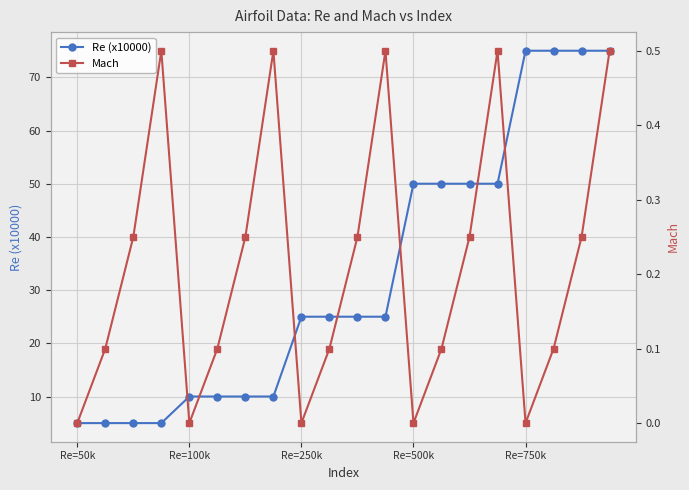

Count the number of data series in this chart.

2